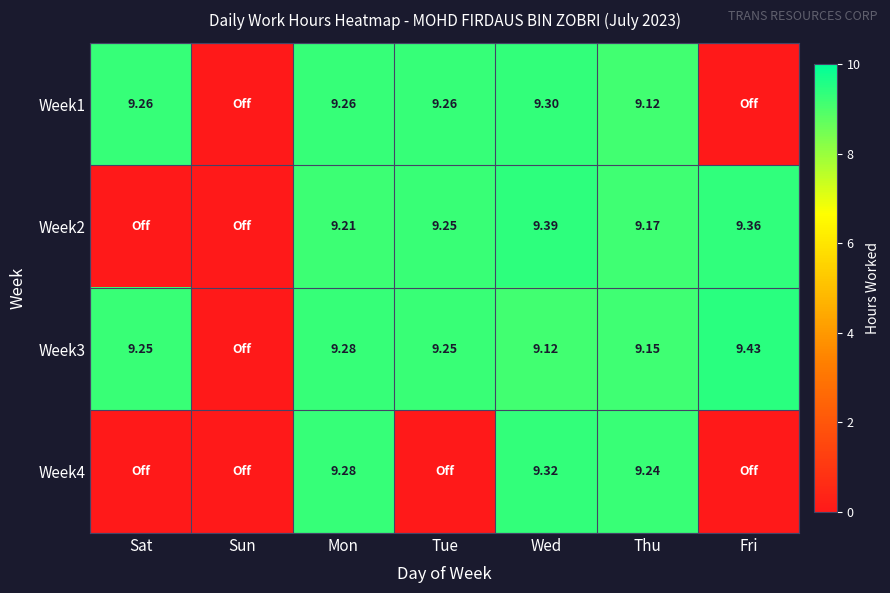

What is the total value across all series at Wed?

37.1